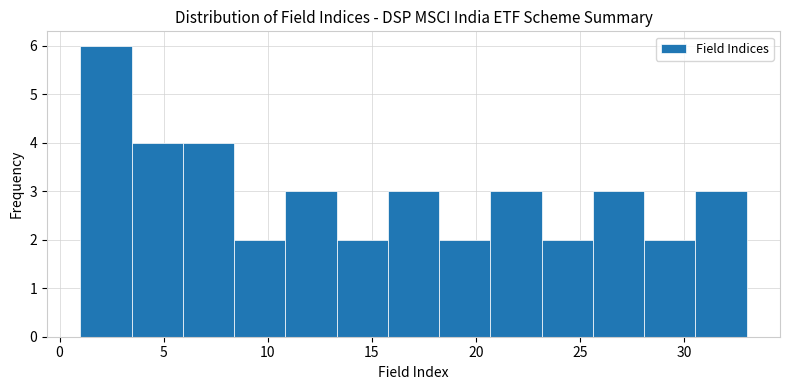

Reading left to right, list every bar in this chart as the range it spans on the x-axis followed by its height. Neither the bar edges nor the heights are printed on the chart, so give them approximately, as read against the axes.

1.0 to 3.5: 6
3.5 to 6.0: 4
6.0 to 8.5: 4
8.5 to 11.0: 2
11.0 to 13.5: 3
13.5 to 16.0: 2
16.0 to 18.0: 3
18.0 to 20.5: 2
20.5 to 23.0: 3
23.0 to 25.5: 2
25.5 to 28.0: 3
28.0 to 30.5: 2
30.5 to 33.0: 3